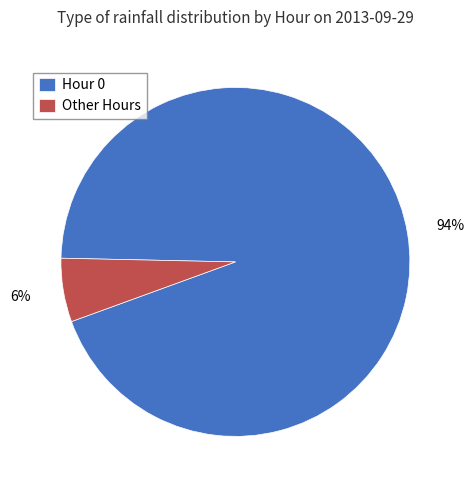

How many segments does this pie chart have?

2